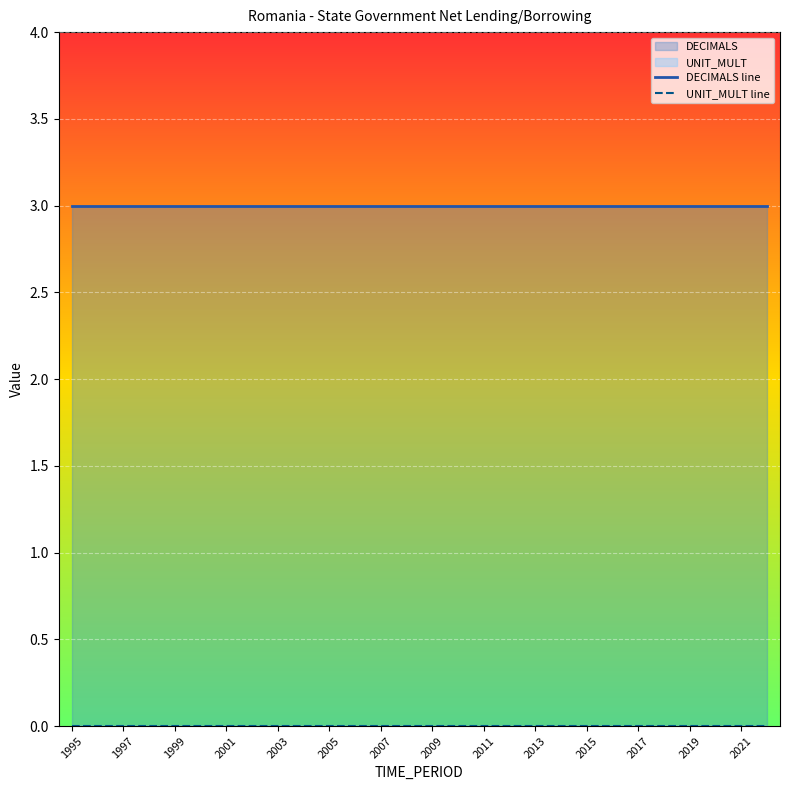

Count the number of data series in this chart.

2